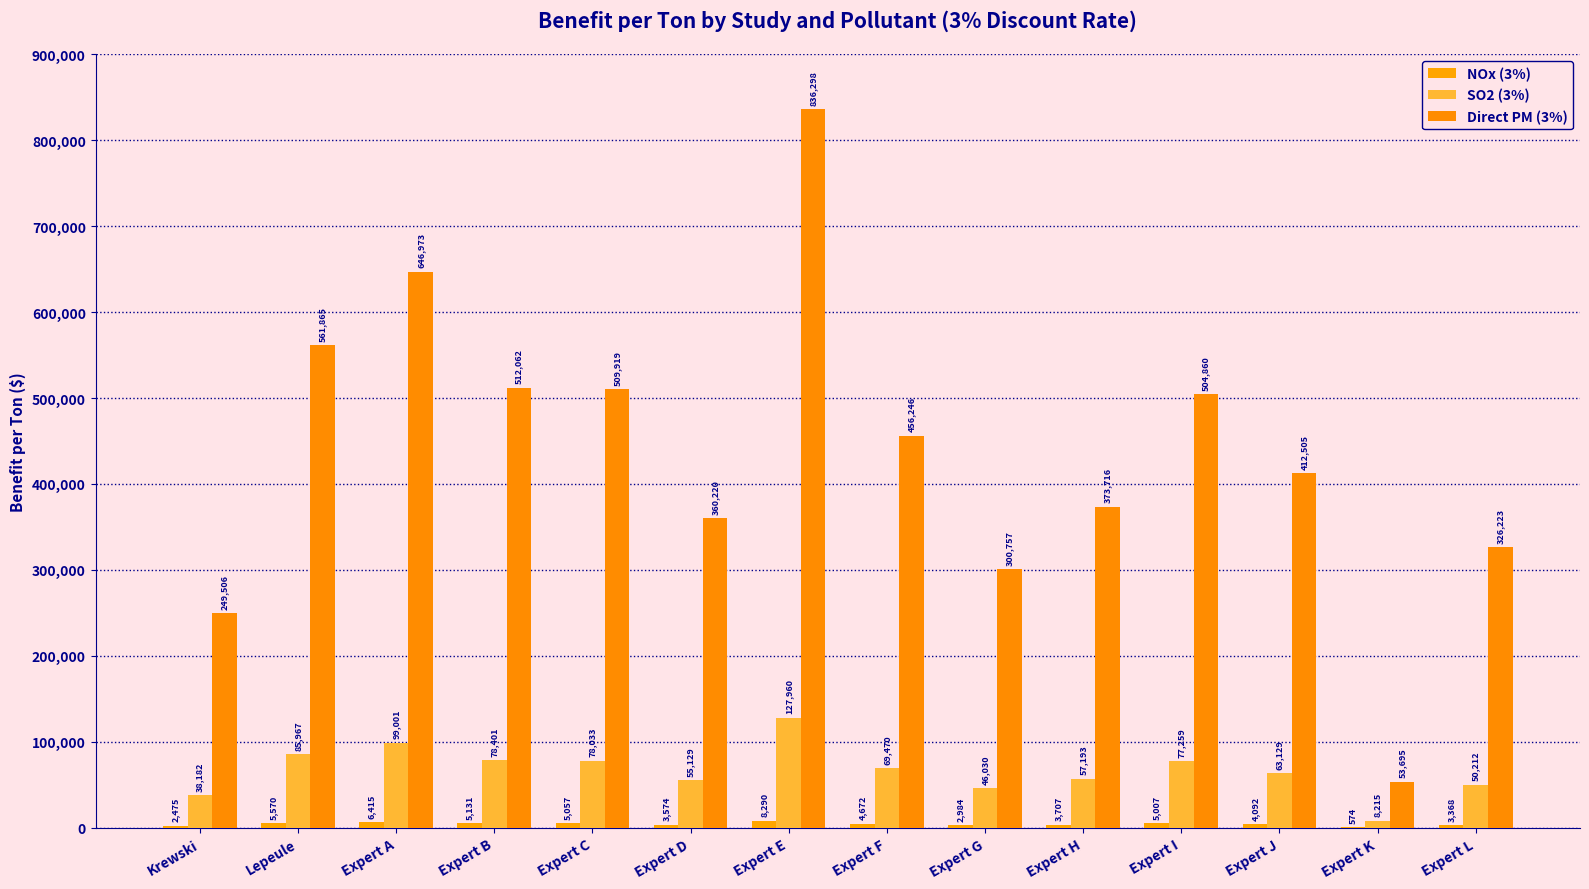

What is the difference between the SO2 (3%) values at Krewski and Expert A?

60819